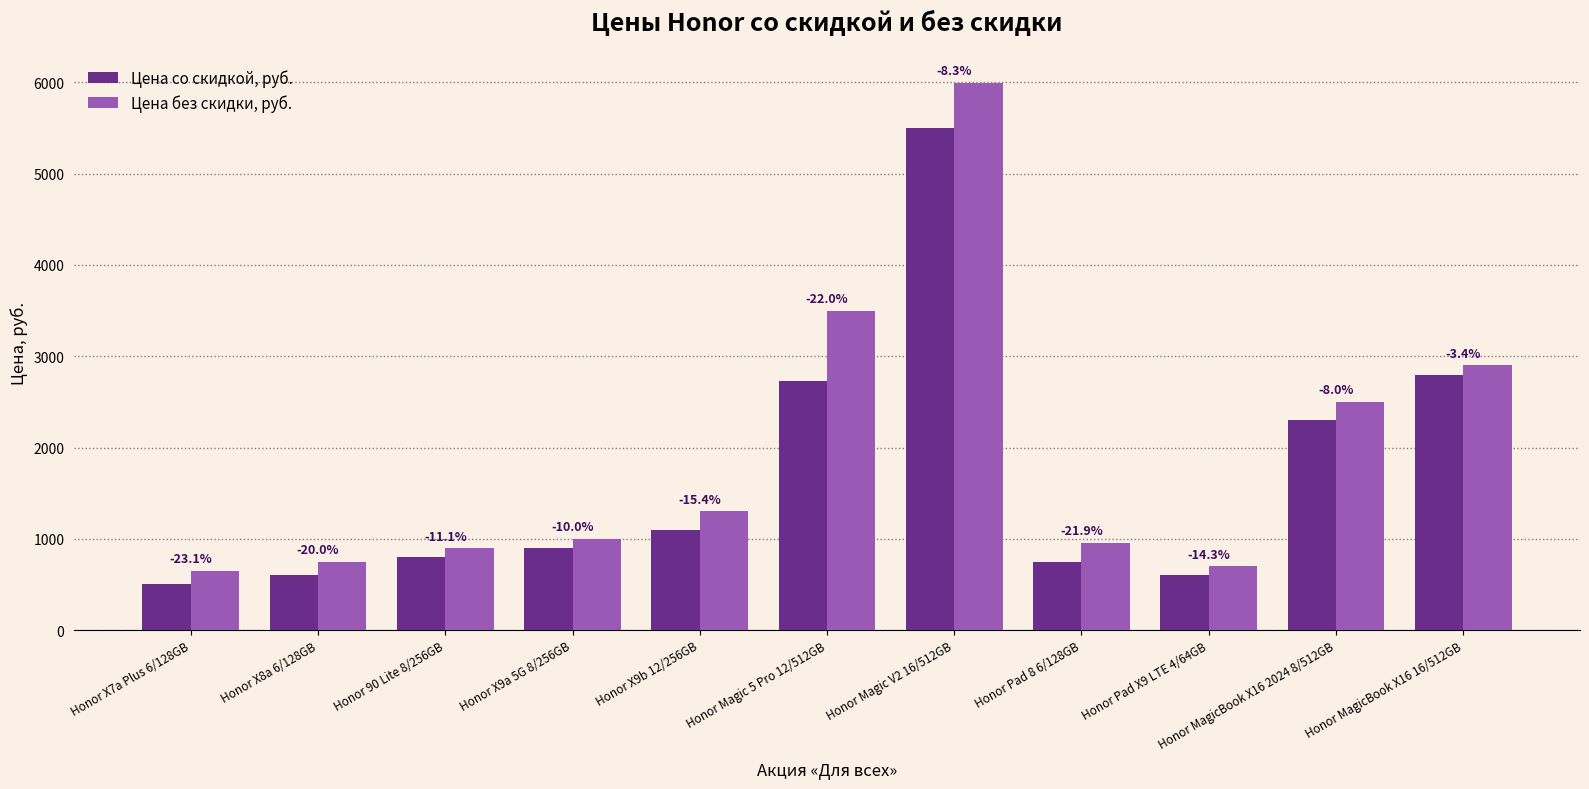

Does the chart contain any negative values?

No